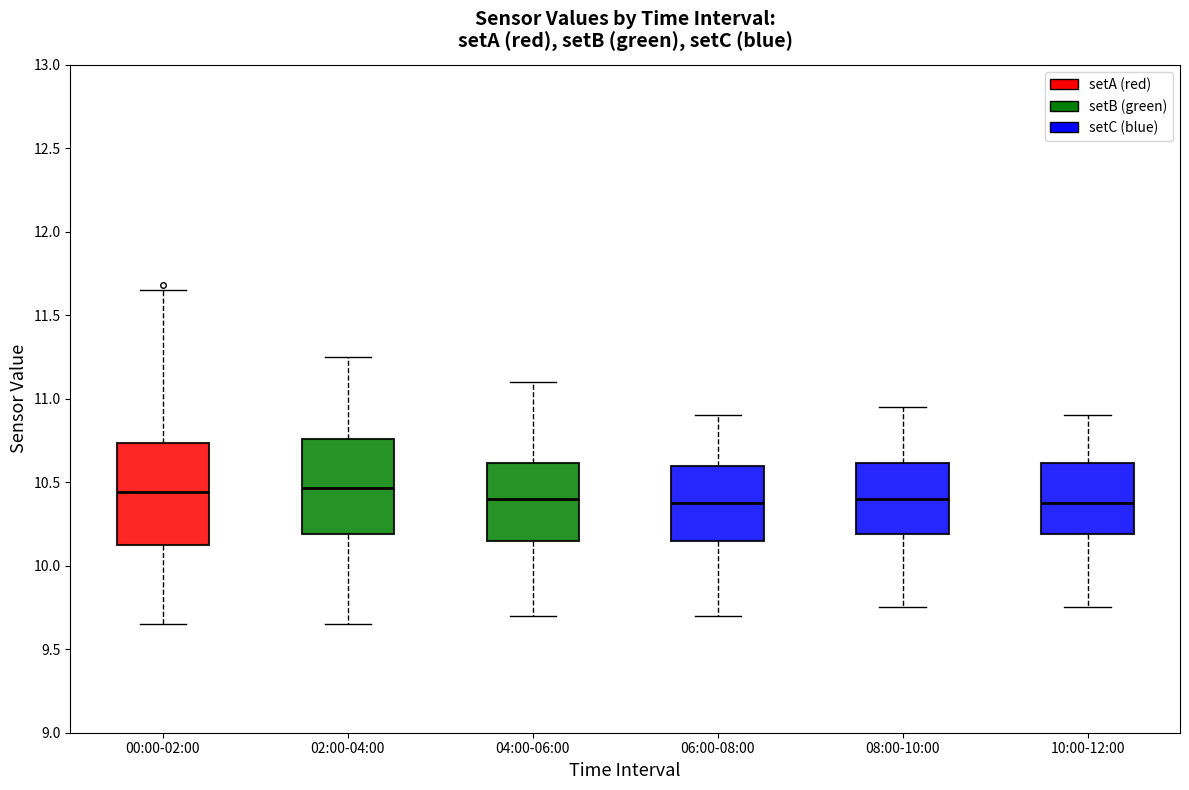

Reading left to right, read every box against the y-axis: the position of its median line, the range the box covers, and the ends of its whiskers. The values are not printed on the chart, so give them approximately, as read against the axis.

00:00-02:00: median 10.45, box 10.10 to 10.75, whiskers 9.65 to 11.65
02:00-04:00: median 10.45, box 10.20 to 10.75, whiskers 9.65 to 11.25
04:00-06:00: median 10.40, box 10.15 to 10.60, whiskers 9.70 to 11.10
06:00-08:00: median 10.40, box 10.15 to 10.60, whiskers 9.70 to 10.90
08:00-10:00: median 10.40, box 10.20 to 10.60, whiskers 9.75 to 10.95
10:00-12:00: median 10.40, box 10.20 to 10.60, whiskers 9.75 to 10.90